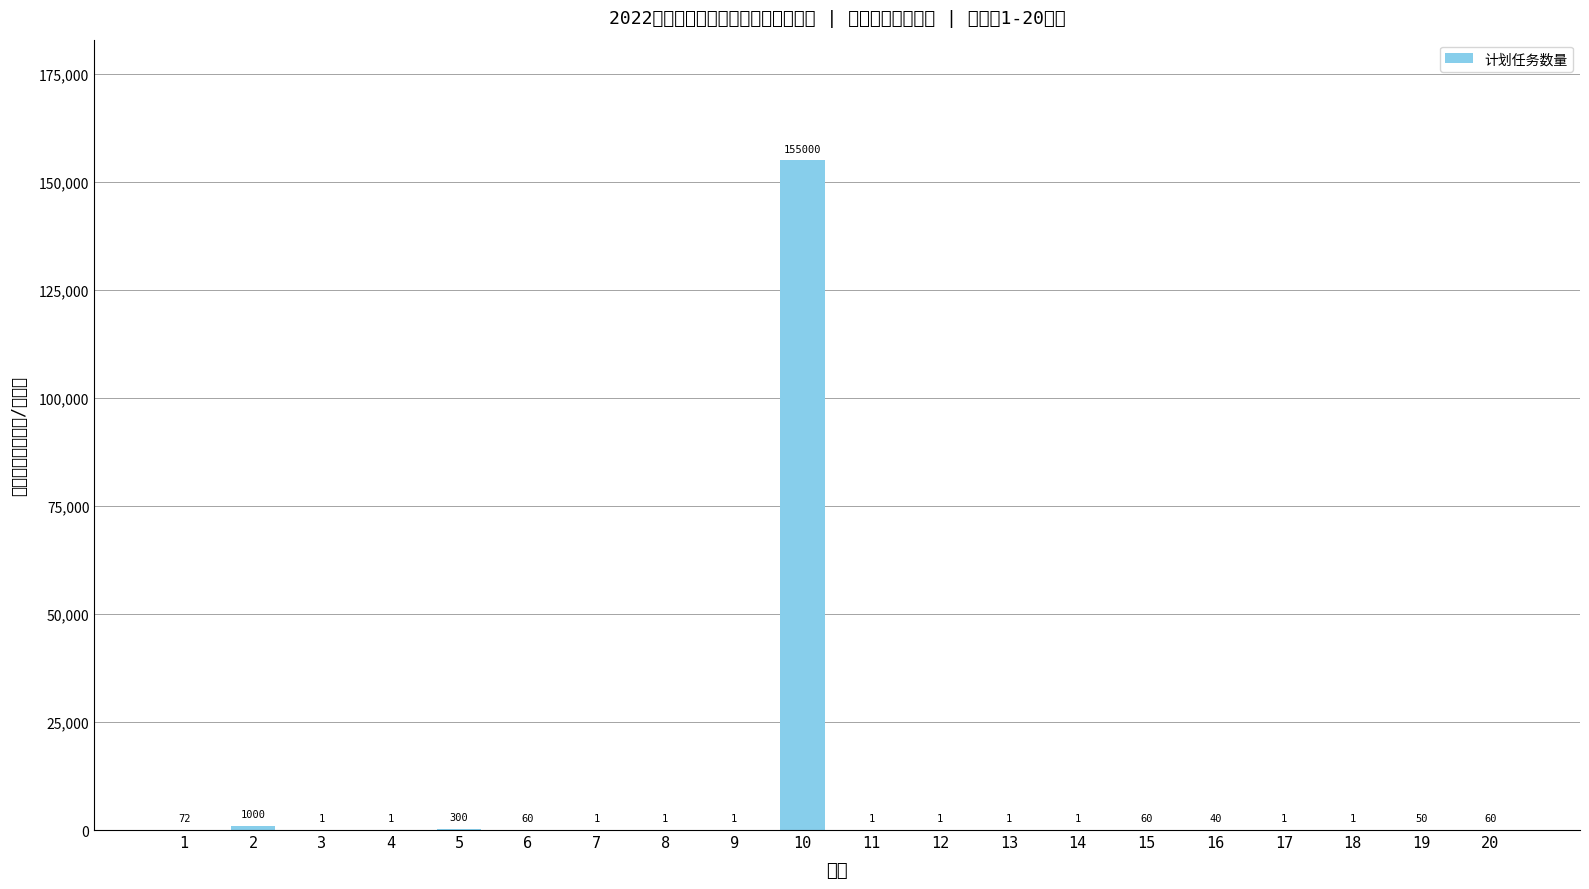

List the labels in order of value, smallest first.

3, 4, 7, 8, 9, 11, 12, 13, 14, 17, 18, 16, 19, 6, 15, 20, 1, 5, 2, 10